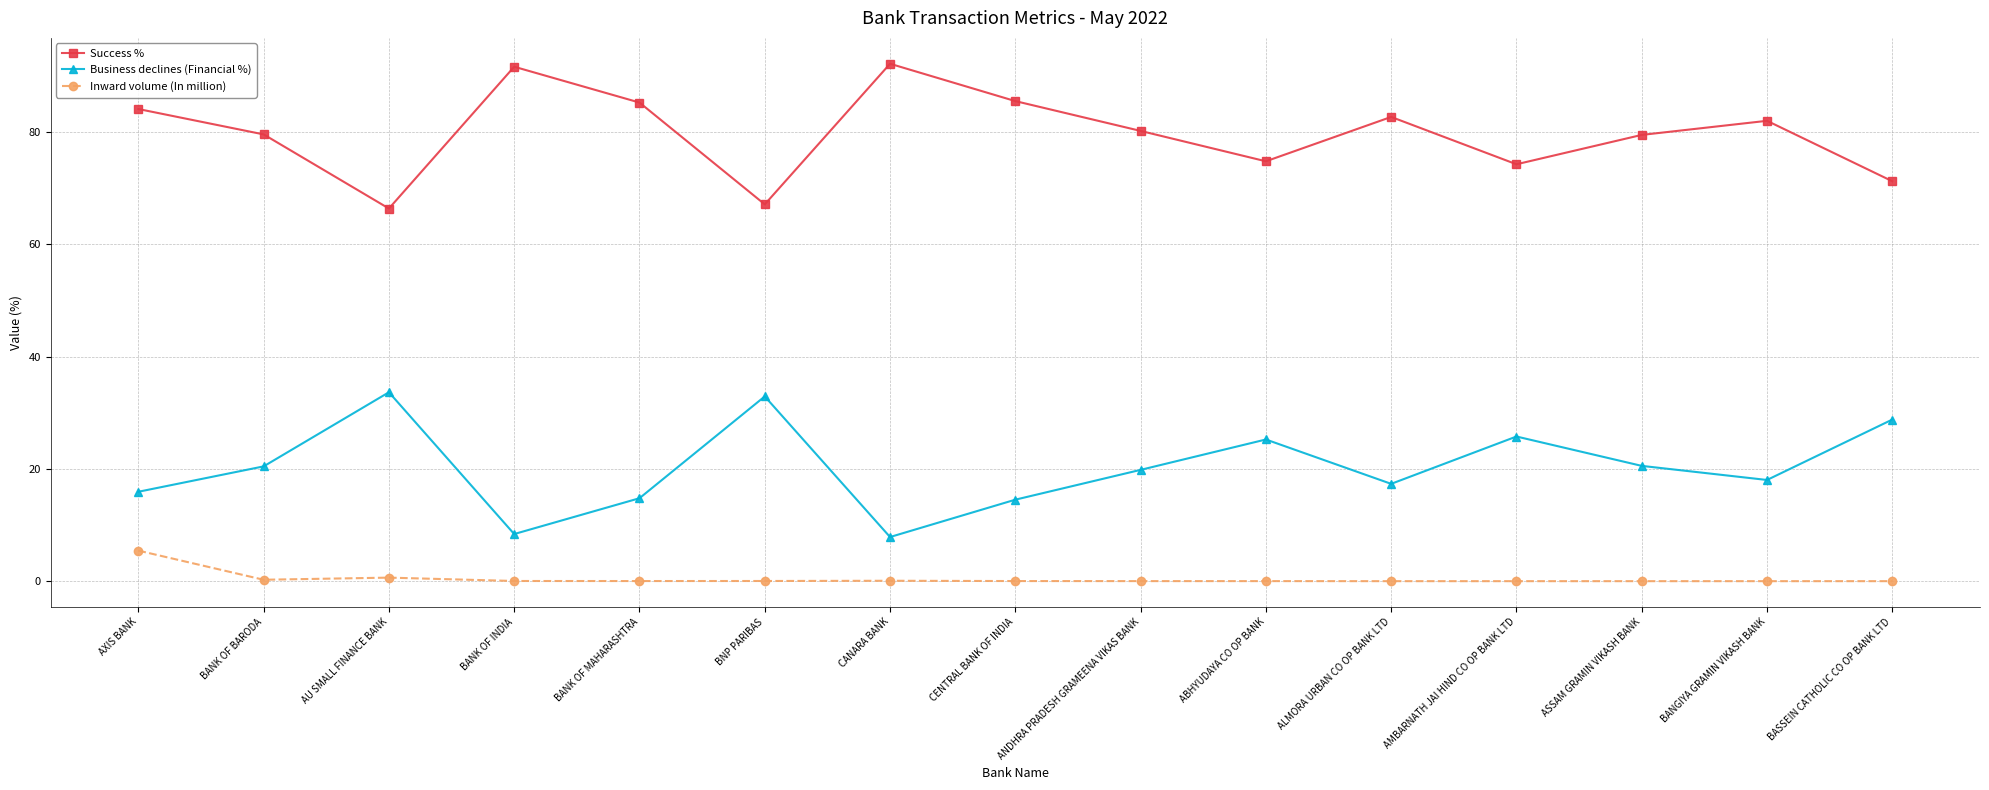

At how many categories does at least one series exceed 69?

13